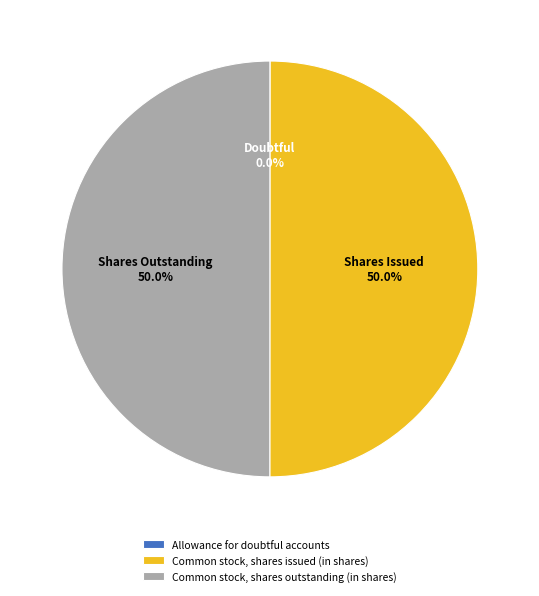

What portion of the pie excludes Common stock, shares outstanding (in shares)?

50.0%